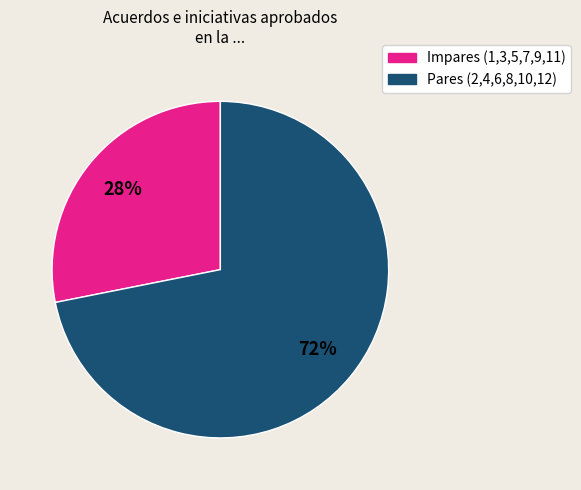

To the nearest percent, what is the average slice percentage?

50%